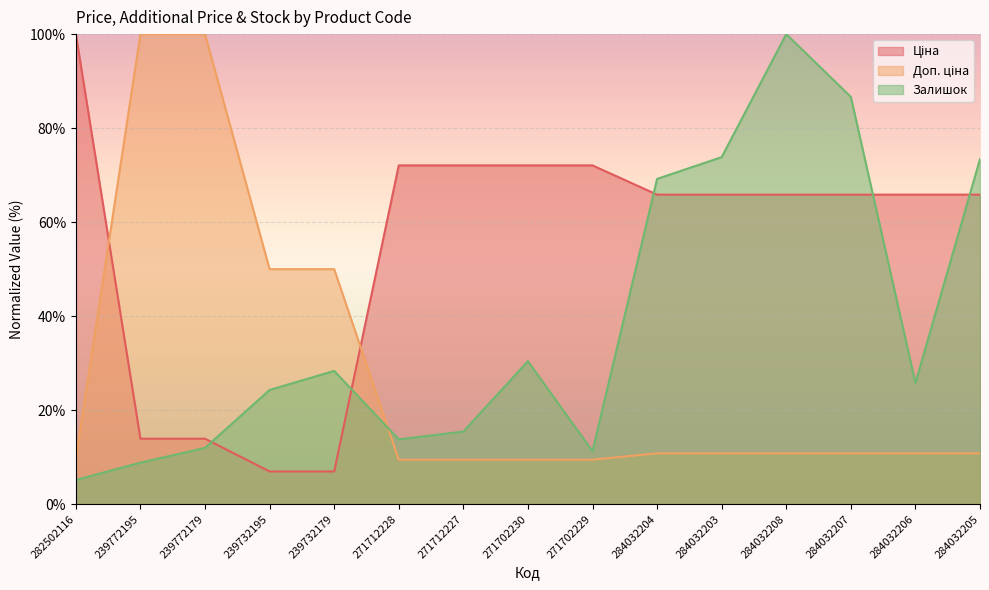

Where is Ціна nearest to the value 53?

284032204